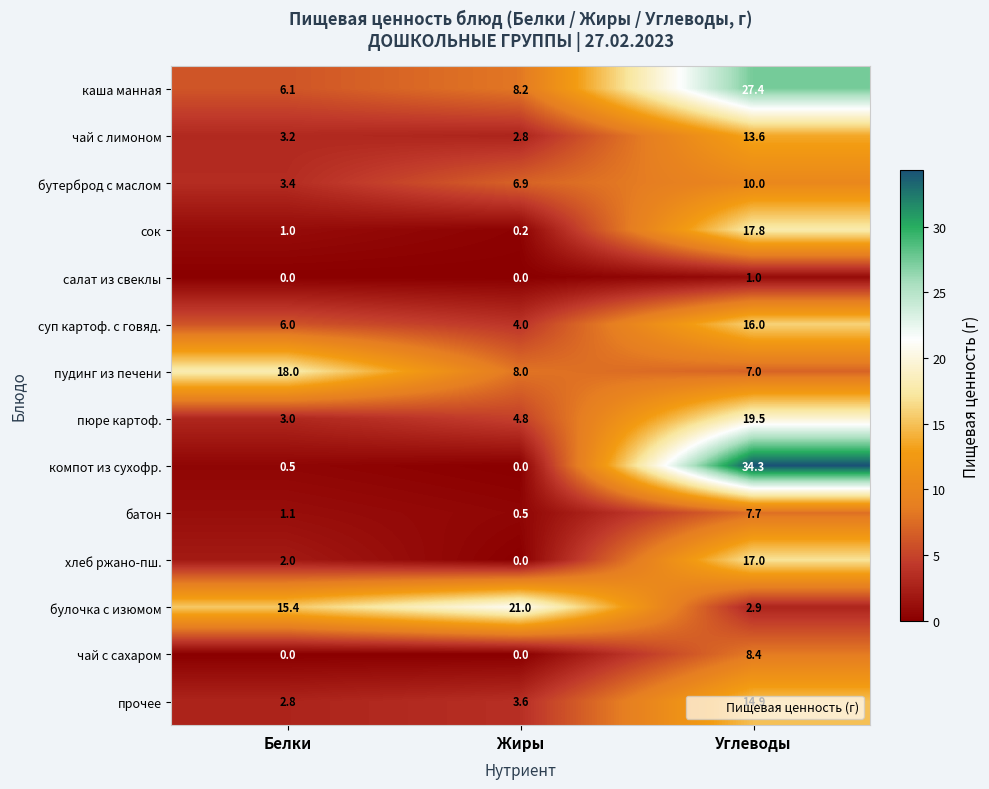

What is the greatest value displayed?

34.3